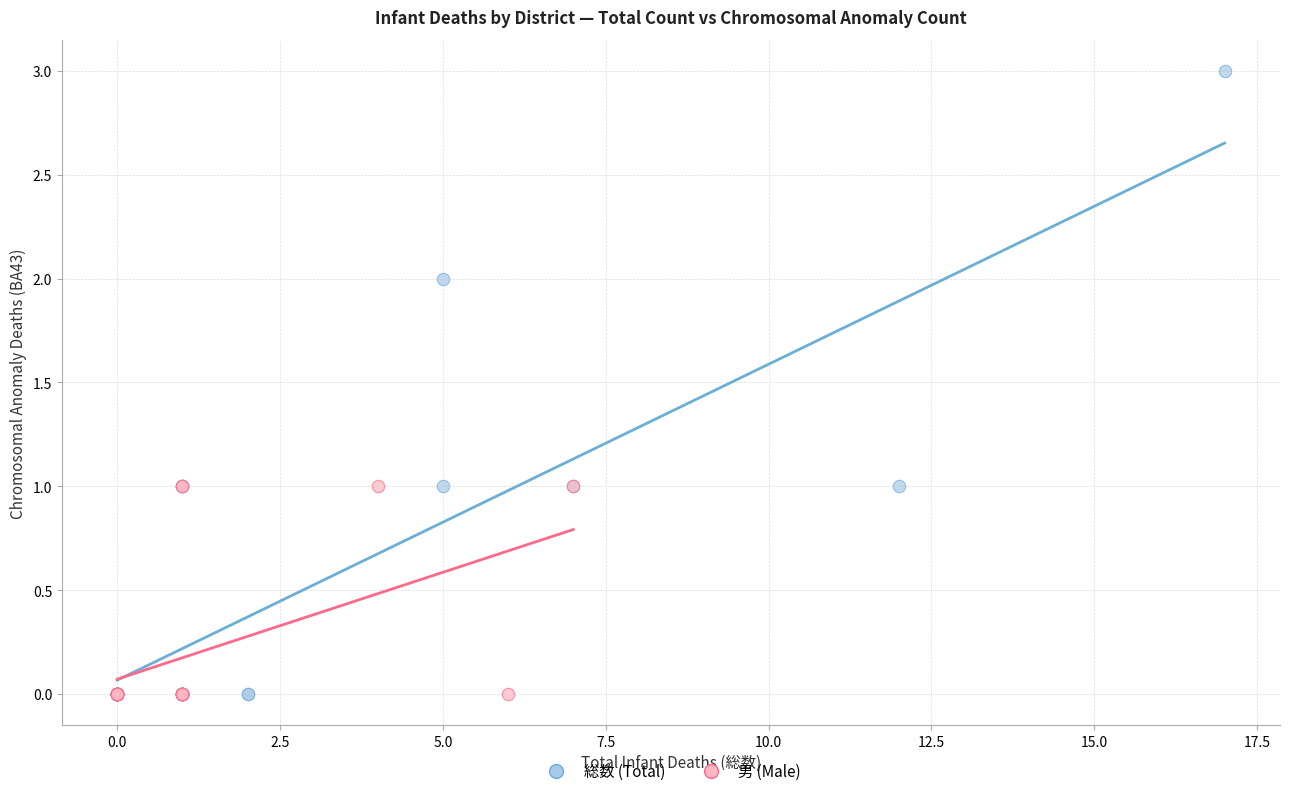

Which series has the largest Y range (max minus min)?

総数 (Total)